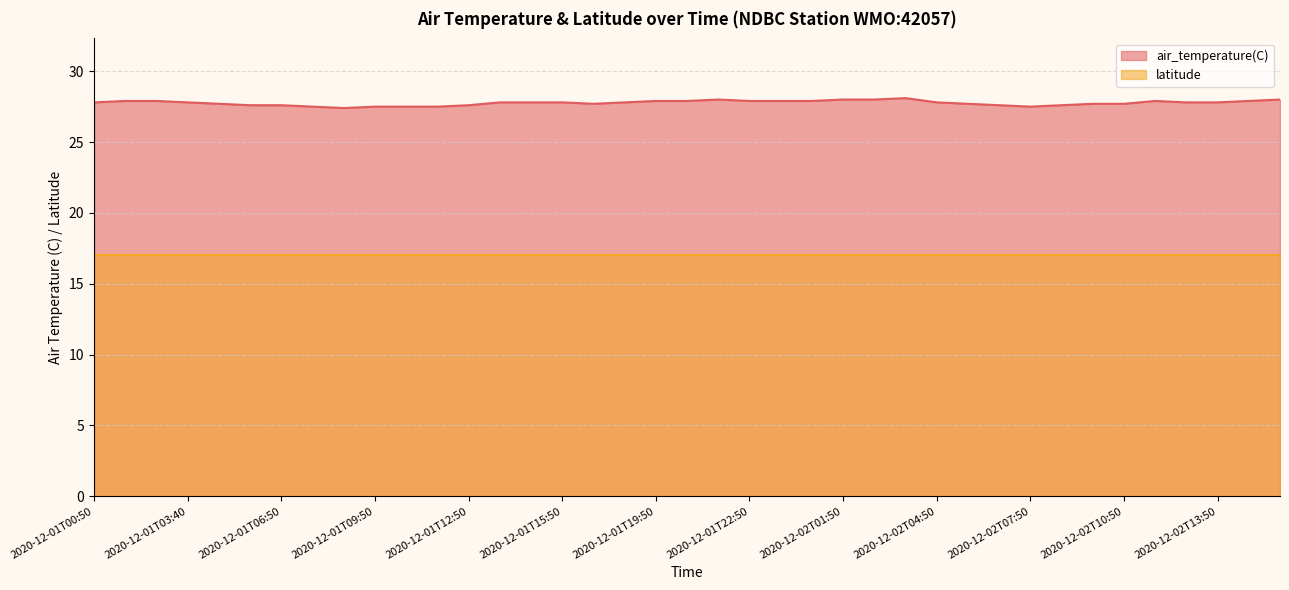

List the labels in order of value, largest first.

2020-12-02T03:40, 2020-12-01T21:40, 2020-12-02T01:50, 2020-12-02T02:50, 2020-12-02T15:50, 2020-12-01T01:50, 2020-12-01T02:40, 2020-12-01T19:50, 2020-12-01T20:50, 2020-12-01T22:50, 2020-12-01T23:50, 2020-12-02T00:40, 2020-12-02T11:50, 2020-12-02T14:40, 2020-12-01T00:50, 2020-12-01T03:40, 2020-12-01T13:50, 2020-12-01T14:50, 2020-12-01T15:50, 2020-12-01T17:10, 2020-12-02T04:50, 2020-12-02T12:40, 2020-12-02T13:50, 2020-12-01T04:50, 2020-12-01T16:50, 2020-12-02T05:50, 2020-12-02T09:50, 2020-12-02T10:50, 2020-12-01T05:50, 2020-12-01T06:50, 2020-12-01T12:50, 2020-12-02T06:50, 2020-12-02T08:50, 2020-12-01T07:40, 2020-12-01T09:50, 2020-12-01T10:50, 2020-12-01T11:40, 2020-12-02T07:50, 2020-12-01T08:50